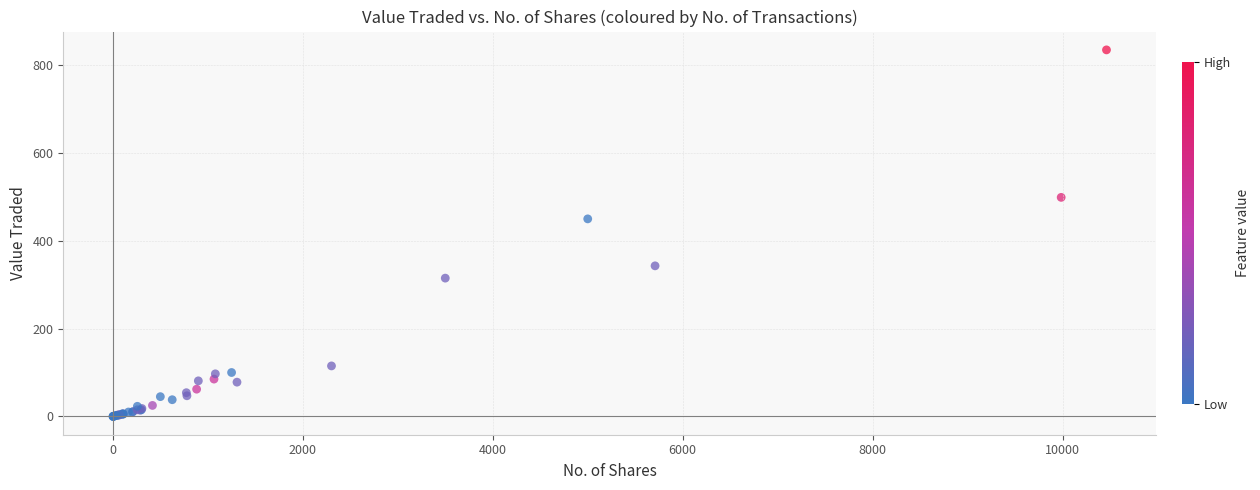

What Y value in the scatter plot is closest to 417?

450